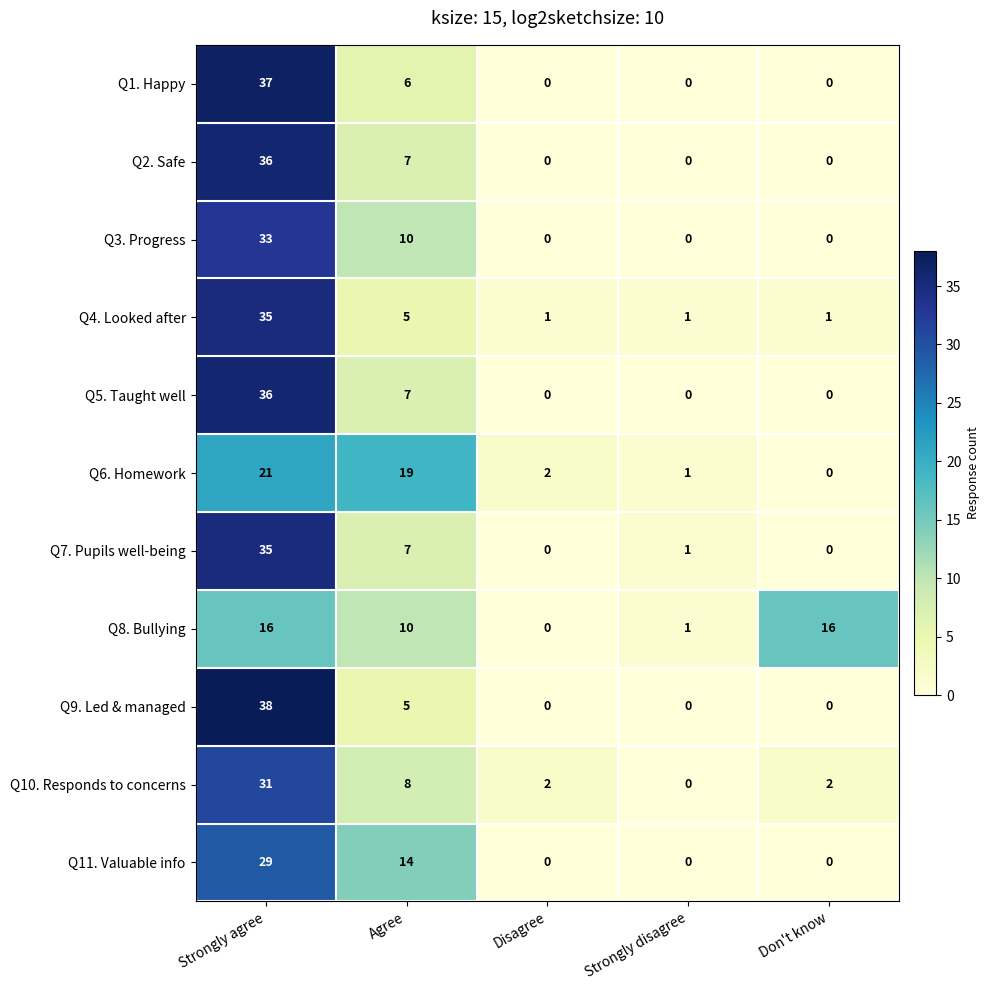

The value of Q5. Taught well at Strongly agree is 36. True or false?

True